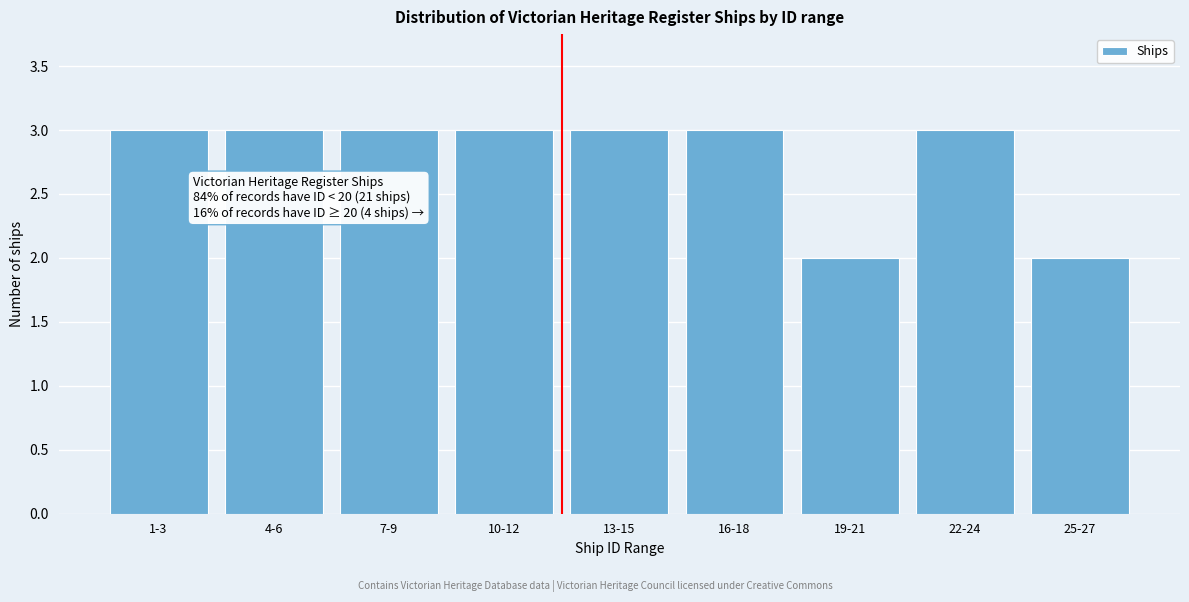

Reading left to right, transcribe all the data shown in this chart.

3	3	3	3	3	3	2	3	2